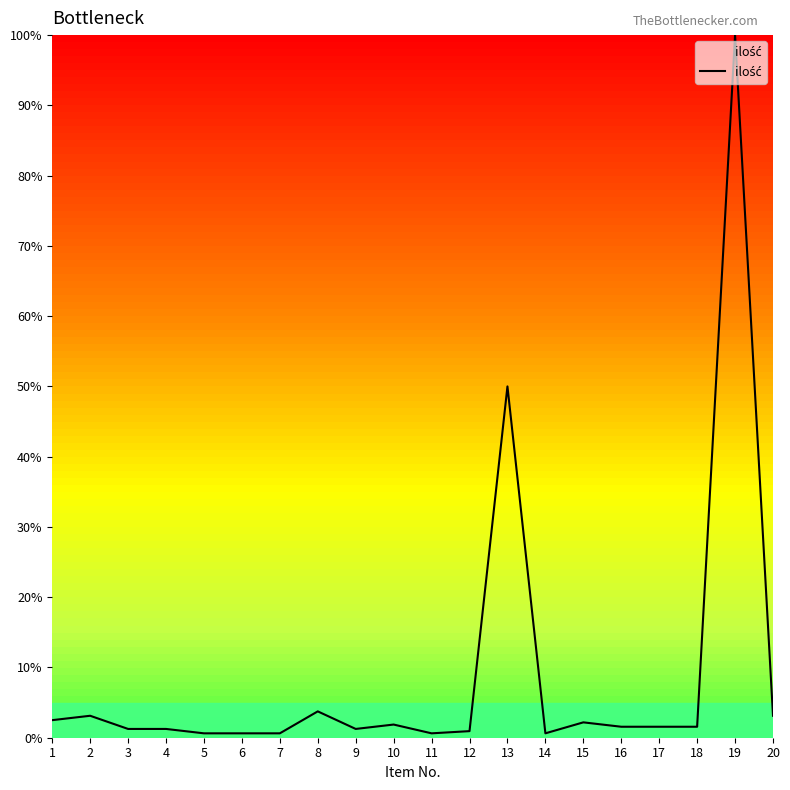

What is the average value?

9.0